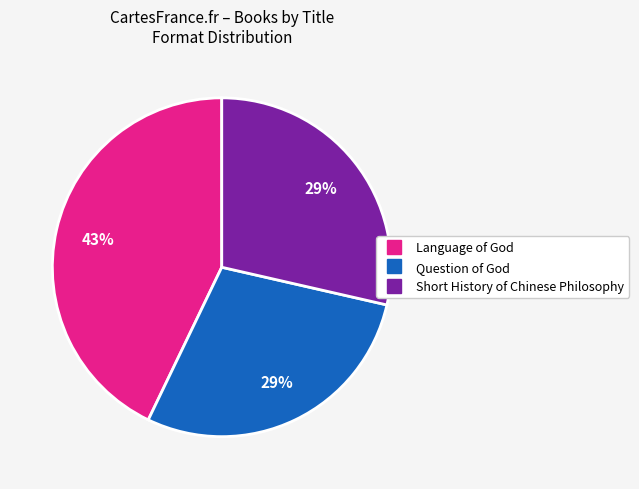

Is it true that Language of God is 43% of the pie?

True